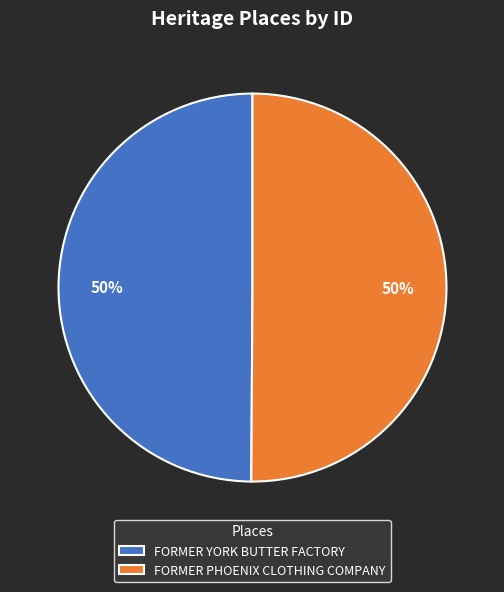

True or false: FORMER PHOENIX CLOTHING COMPANY accounts for 50% of the total.

True